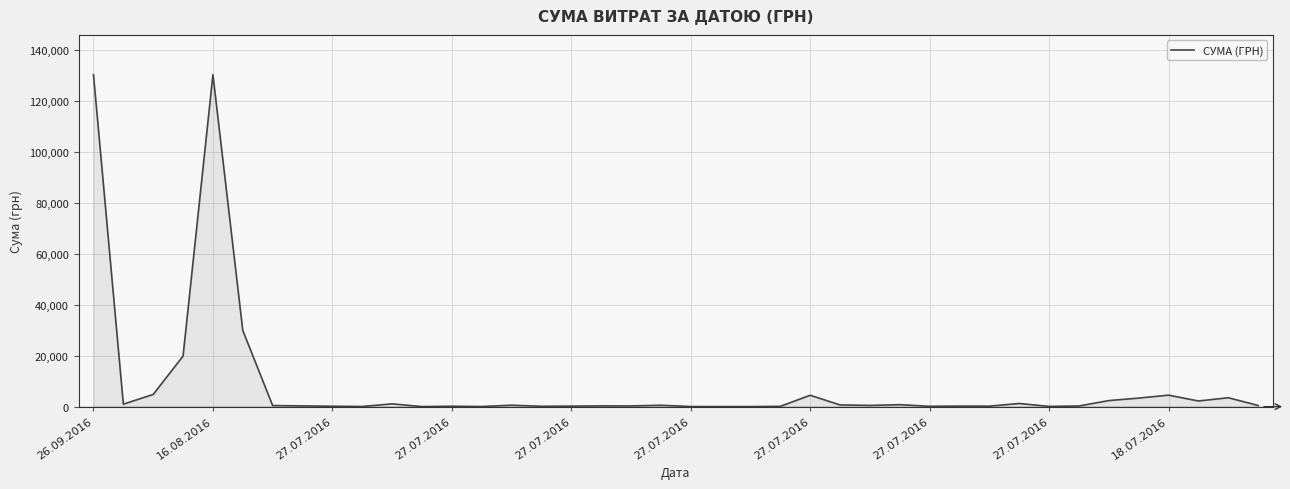

What is the difference between the maximum and minimum values?

130320.0